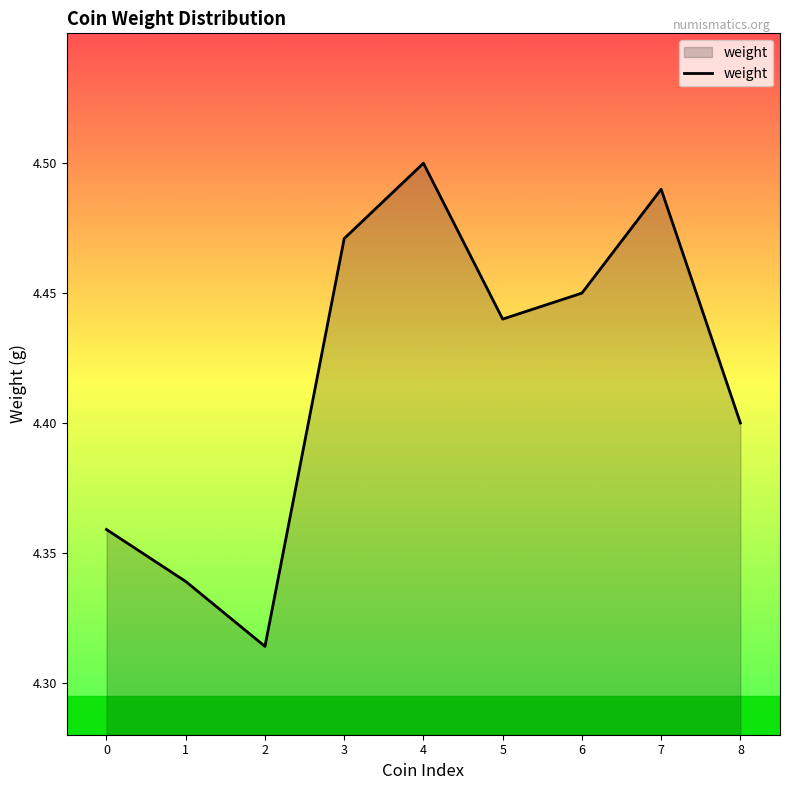

The chart shows a value of 5.9 at 7. True or false?

False